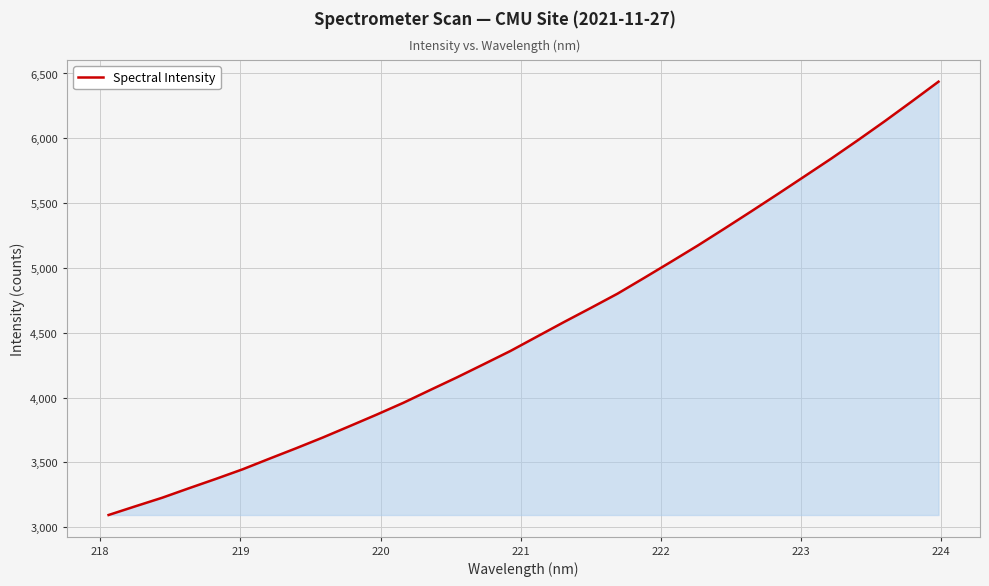

What is the smallest value displayed?

3094.1